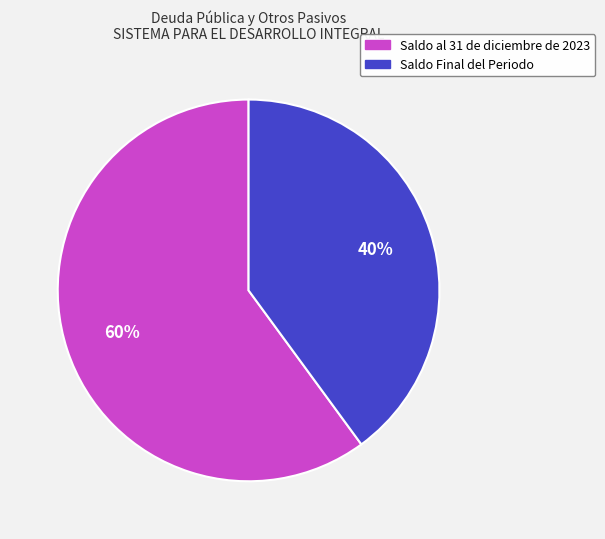

What is the smallest slice in the pie chart?

Saldo Final del Periodo